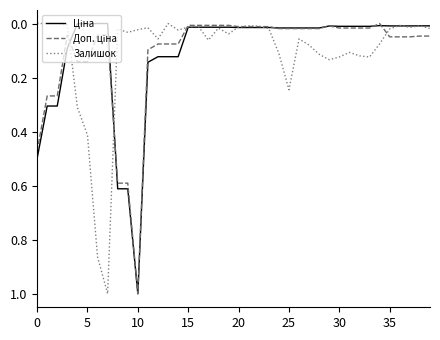

What is the greatest value displayed?

1.0